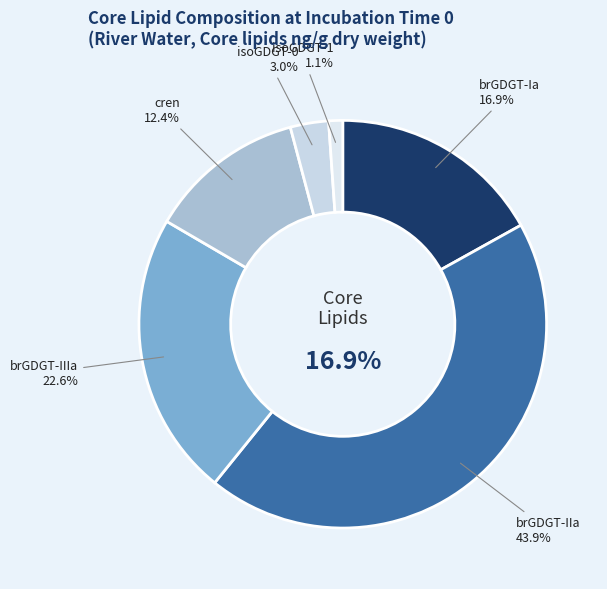

Which category has the biggest portion of the pie?

brGDGT-IIa